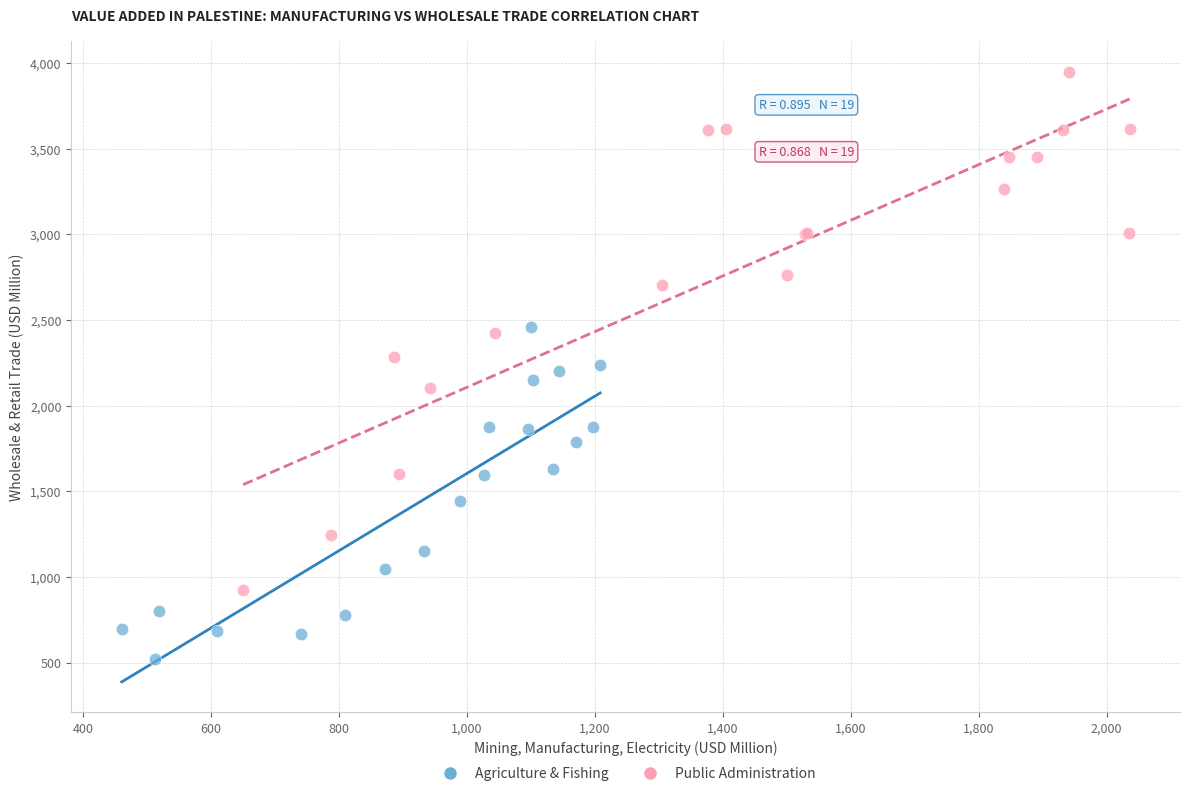

Which series has the largest Y range (max minus min)?

Public Administration